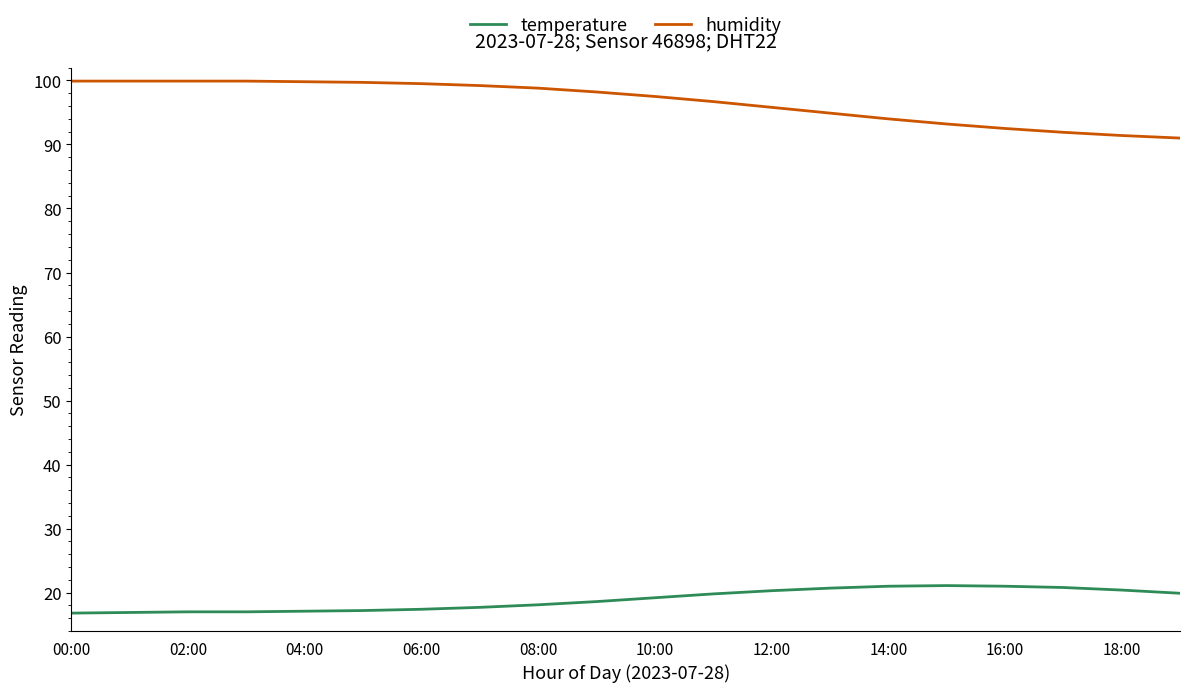

What is the greatest value displayed?

99.9